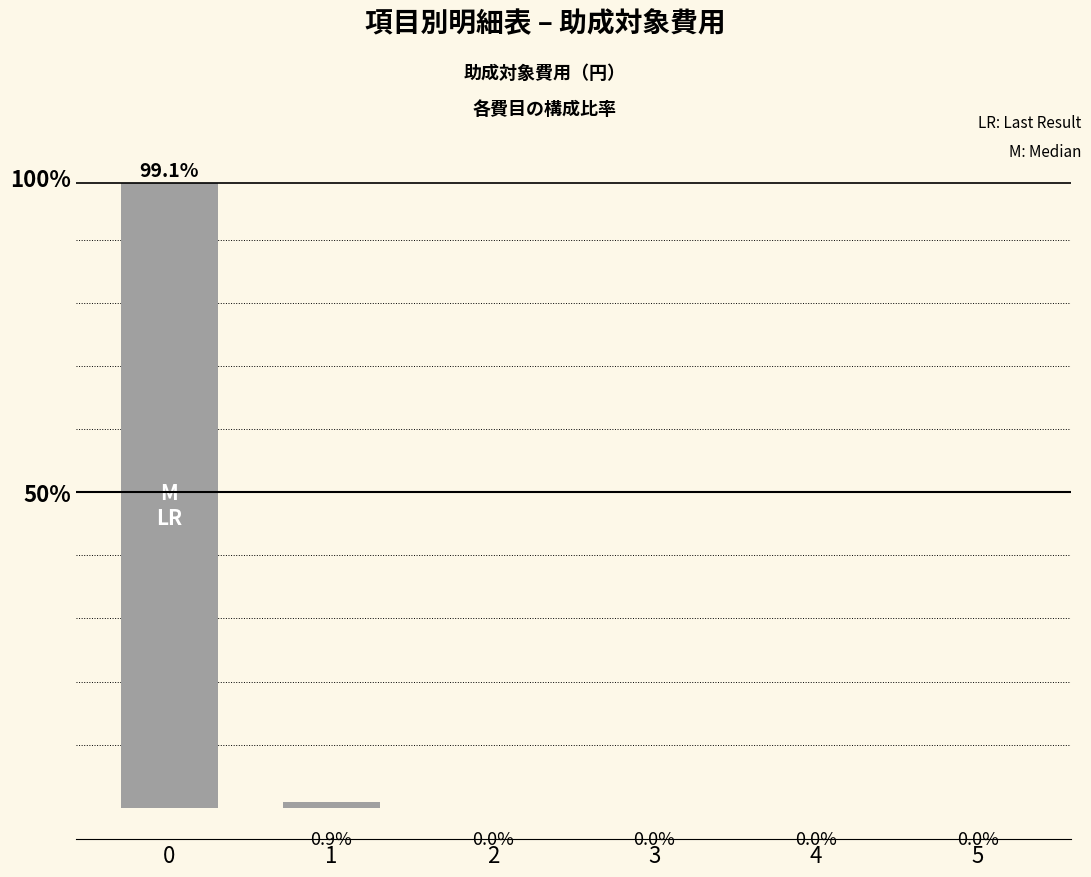

What is the sum of all values?

100.0